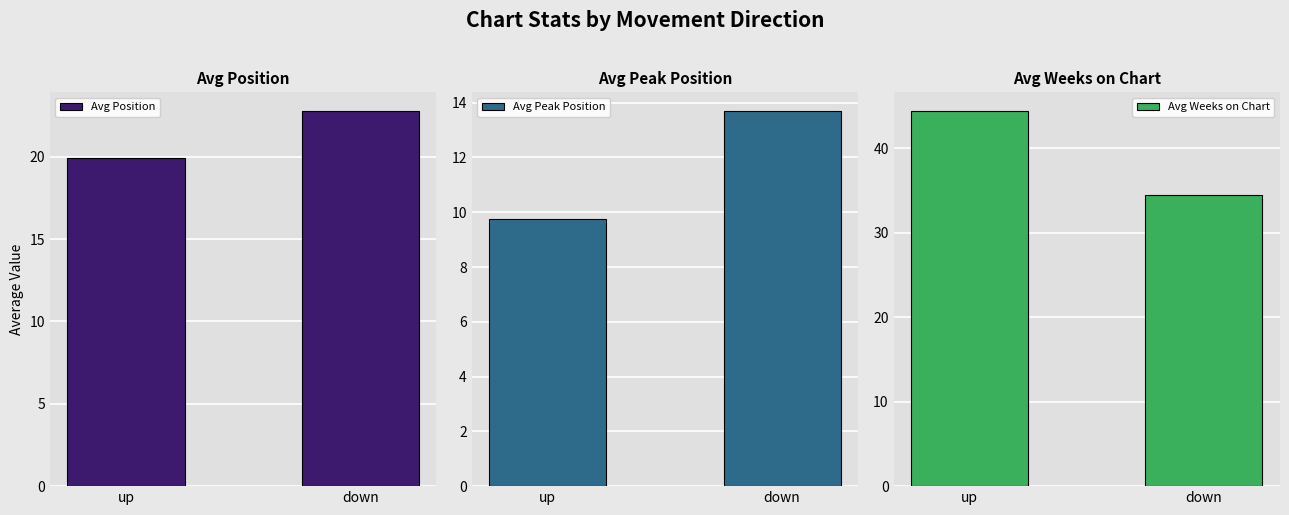

Is it true that Avg Peak Position equals 9.7 at up?

True